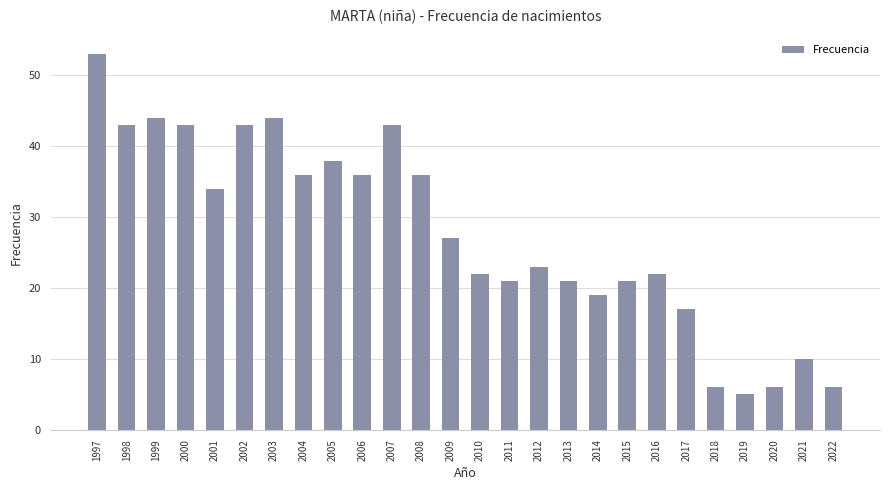

True or false: the data shows 34 at 2001.

True